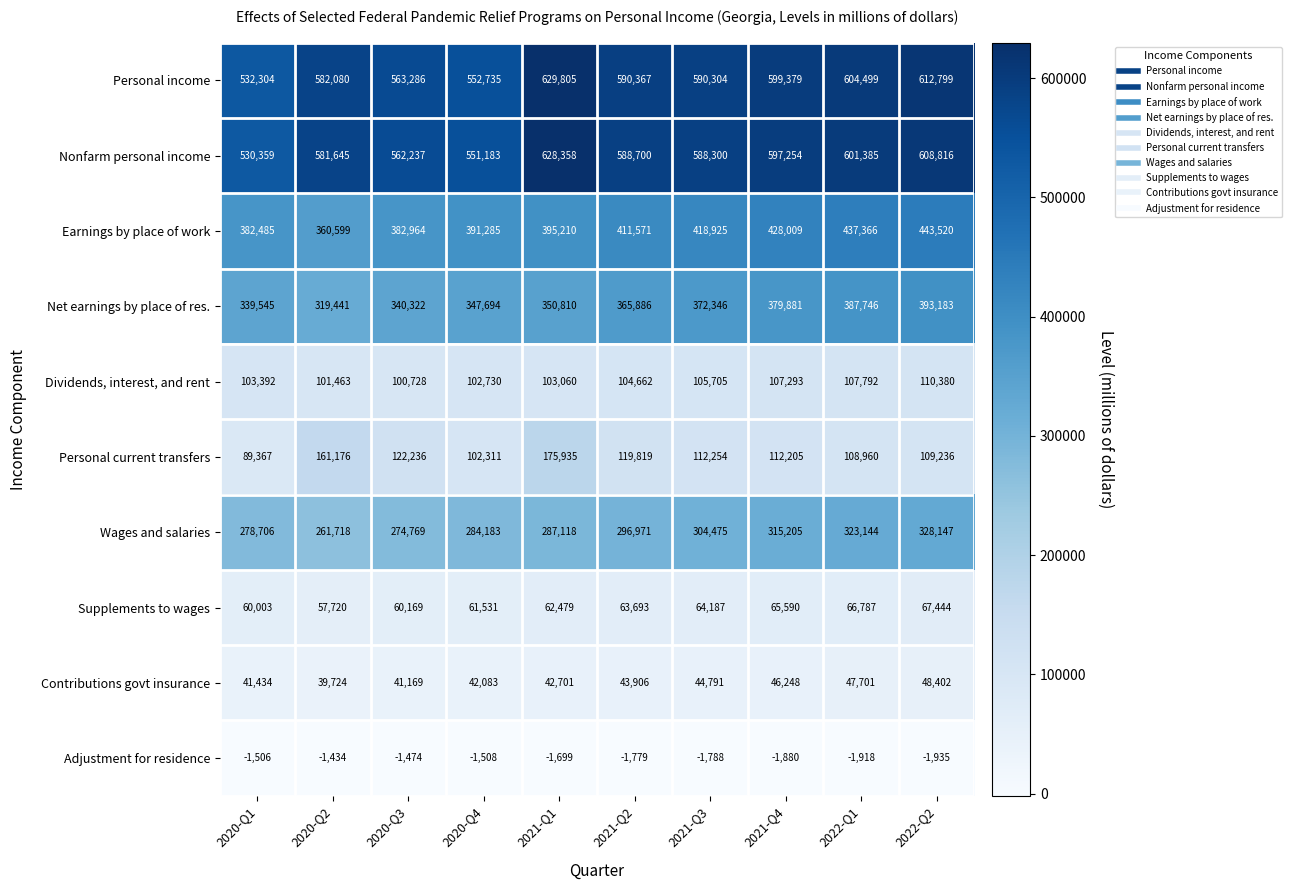

Where does the Personal current transfers series first go above 112254?

2020-Q2